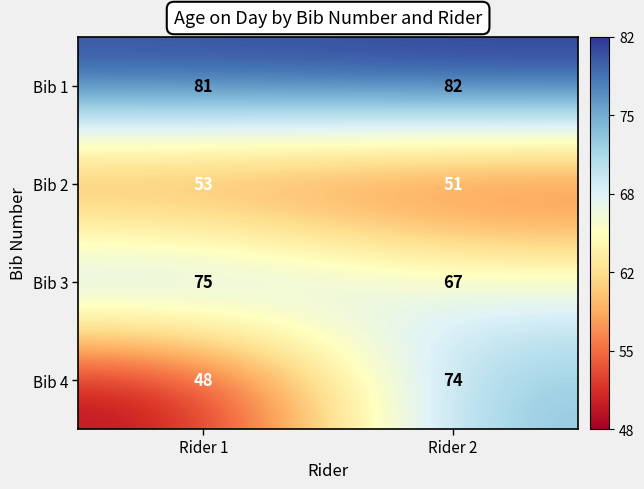

Which series changed the most between Rider 1 and Rider 2?

Bib 4